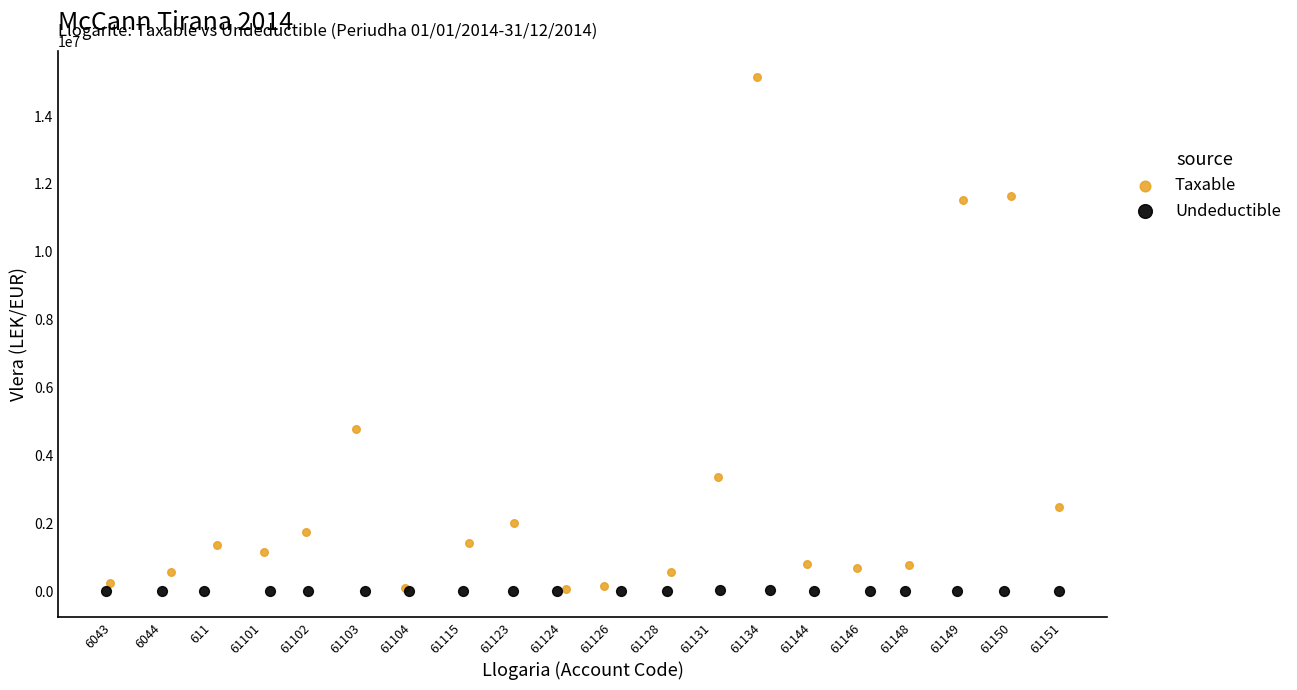

Which series has the widest spread of Y values?

Taxable